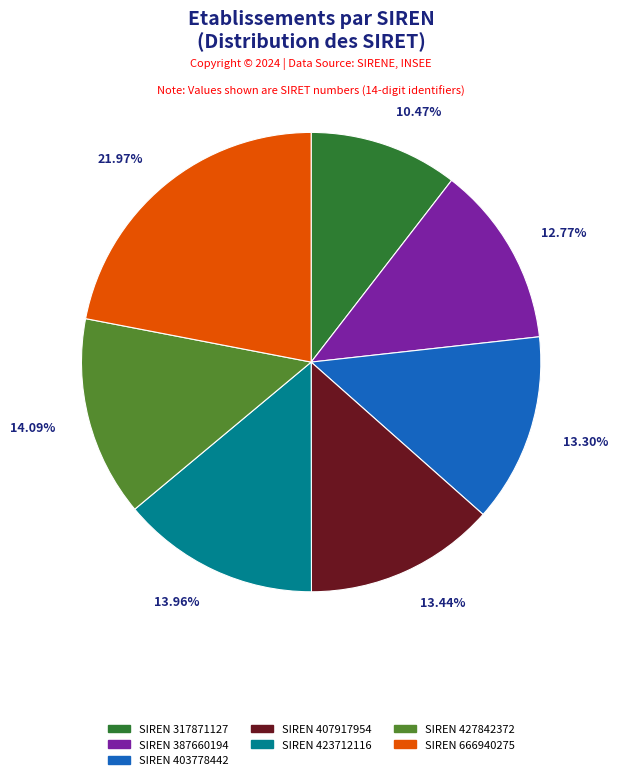

Is there a majority slice in this chart?

No